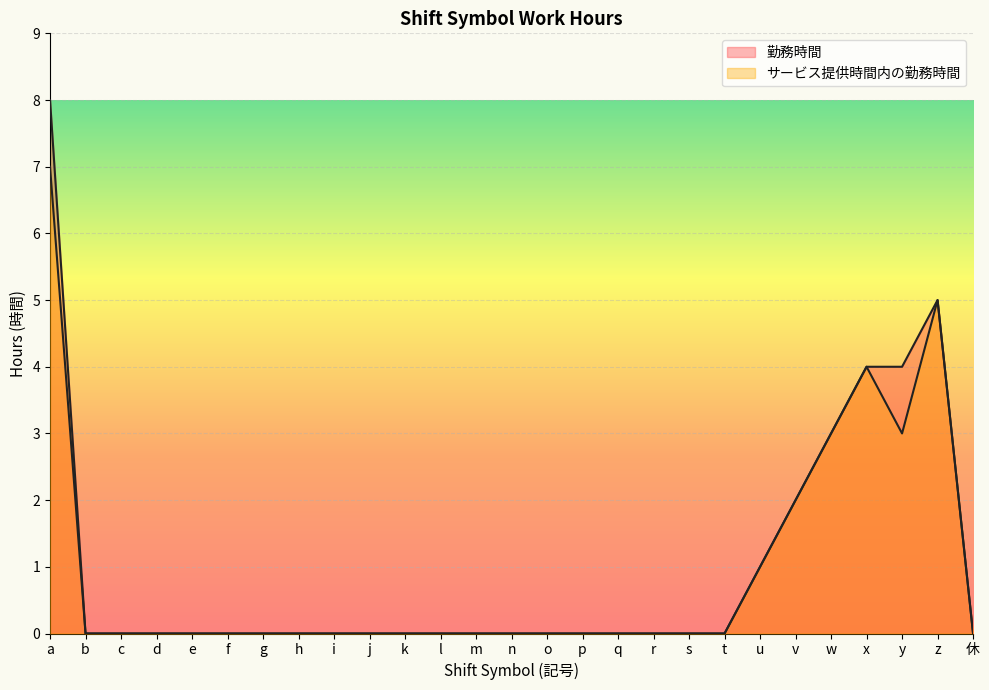

How many サービス提供時間内の勤務時間 values are between 0 and 1?

21